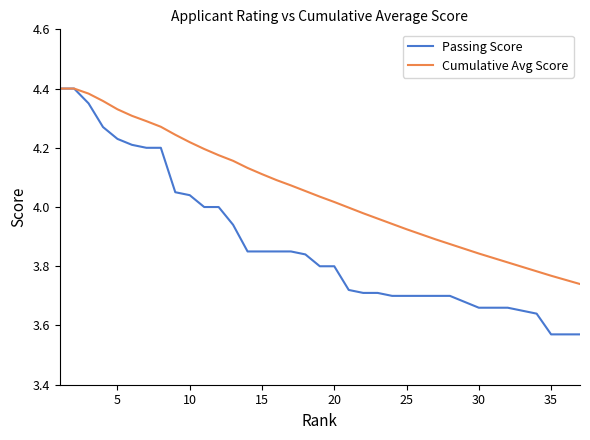

Rank the series by their average value, from highest to lowest.

Cumulative Avg Score, Passing Score